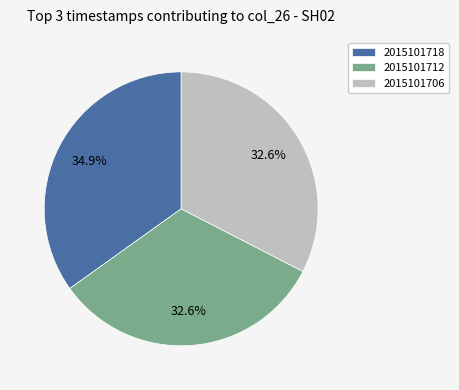

Between 2015101718 and 2015101706, which is larger?

2015101718